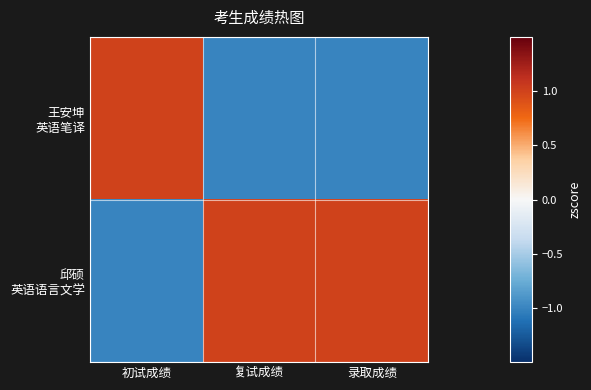

At which category is the sum across all series the highest?

初试成绩